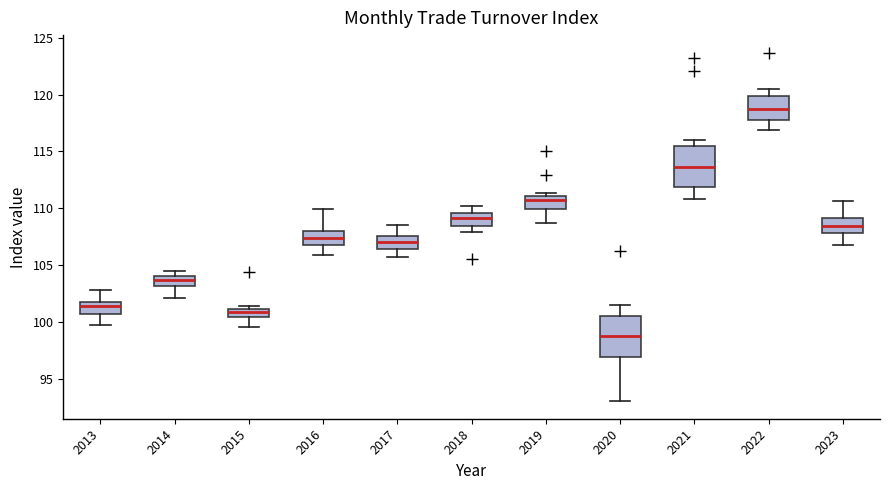

Which box's median line is the lowest?

2020